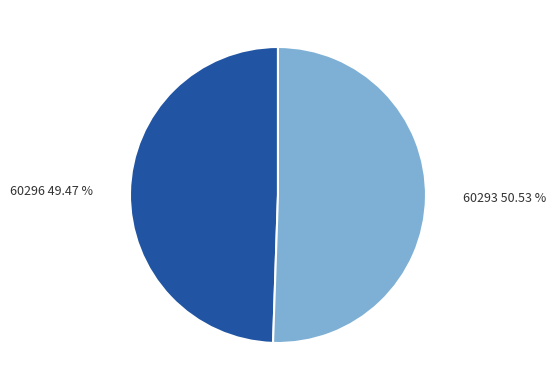

To the nearest percent, what is the difference between the 60296 and 60293 slice percentages?

1%